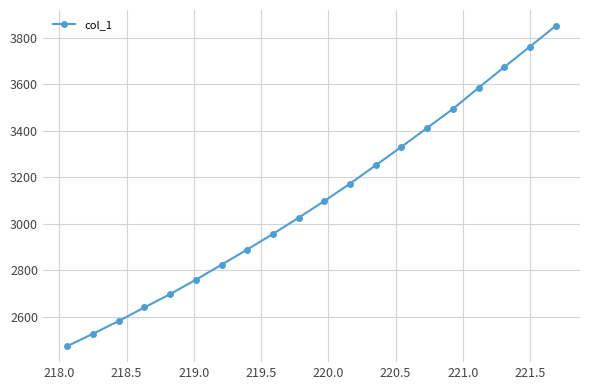

True or false: the data has more than 2 interior local peaks.

False